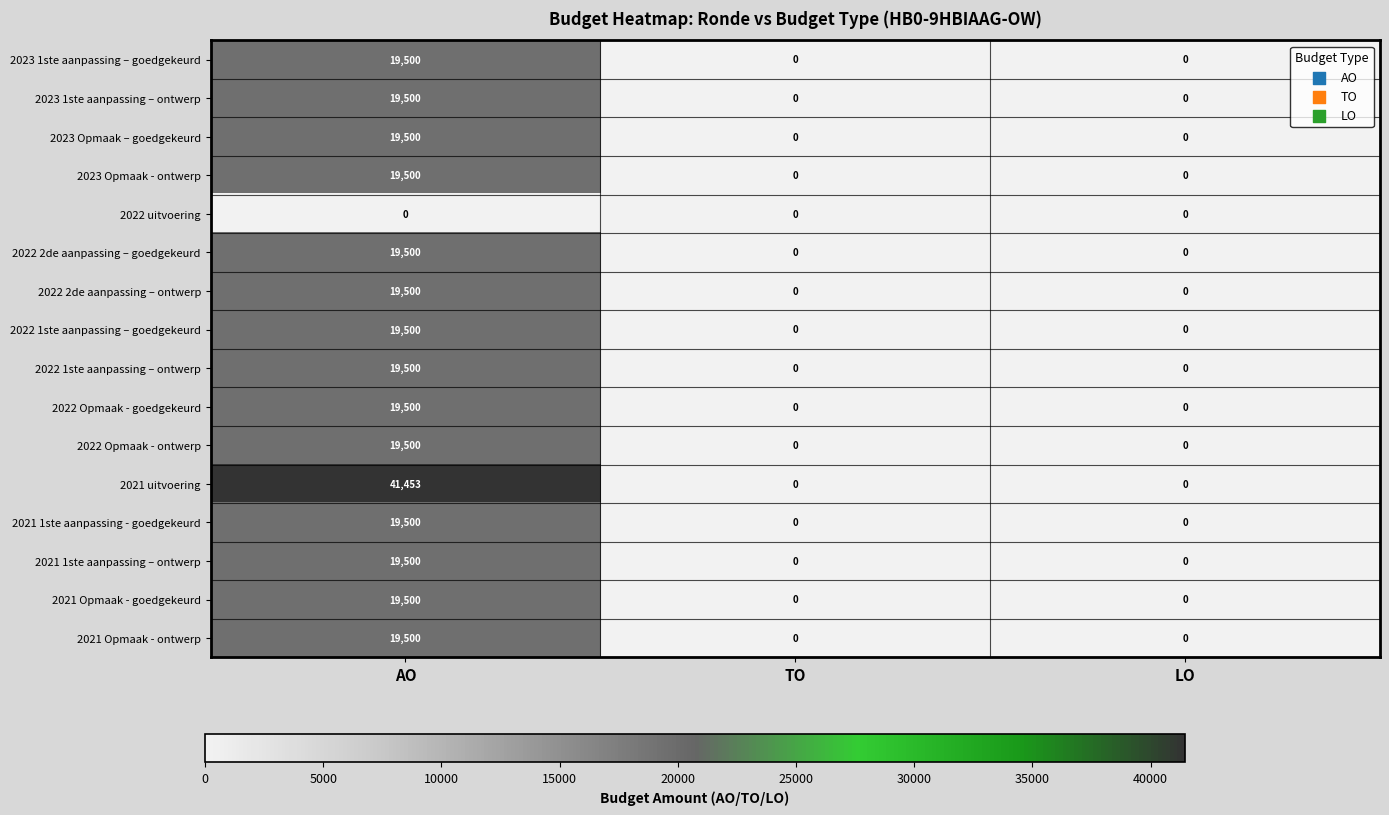

Count the 2022 2de aanpassing – goedgekeurd values in the range 0 to 19500.

3